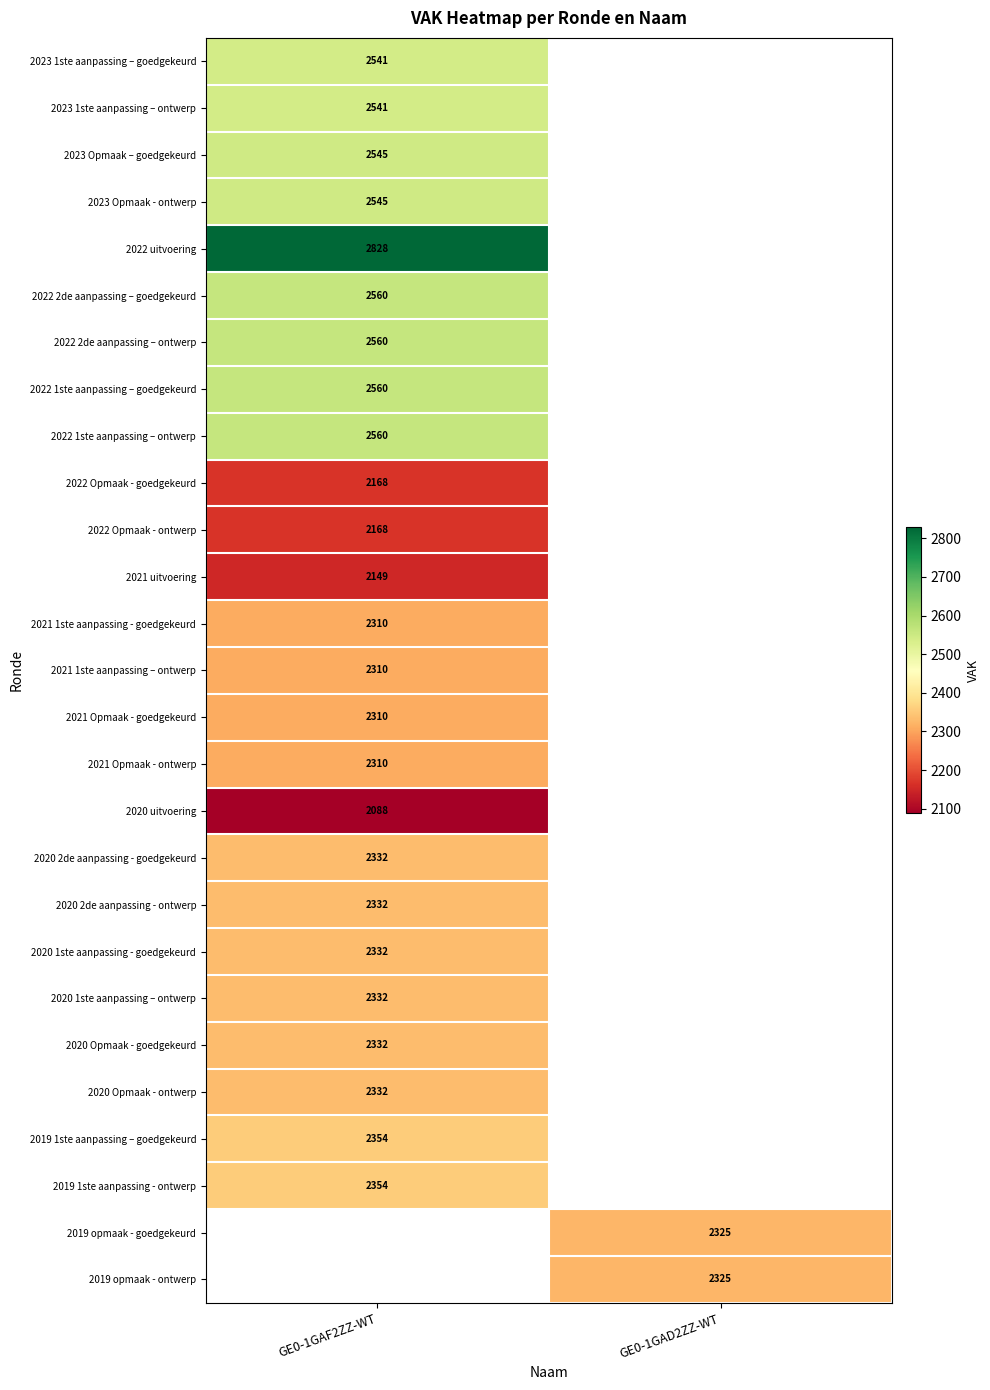

Between GE0-1GAD2ZZ-WT and GE0-1GAF2ZZ-WT, which is larger?

GE0-1GAF2ZZ-WT